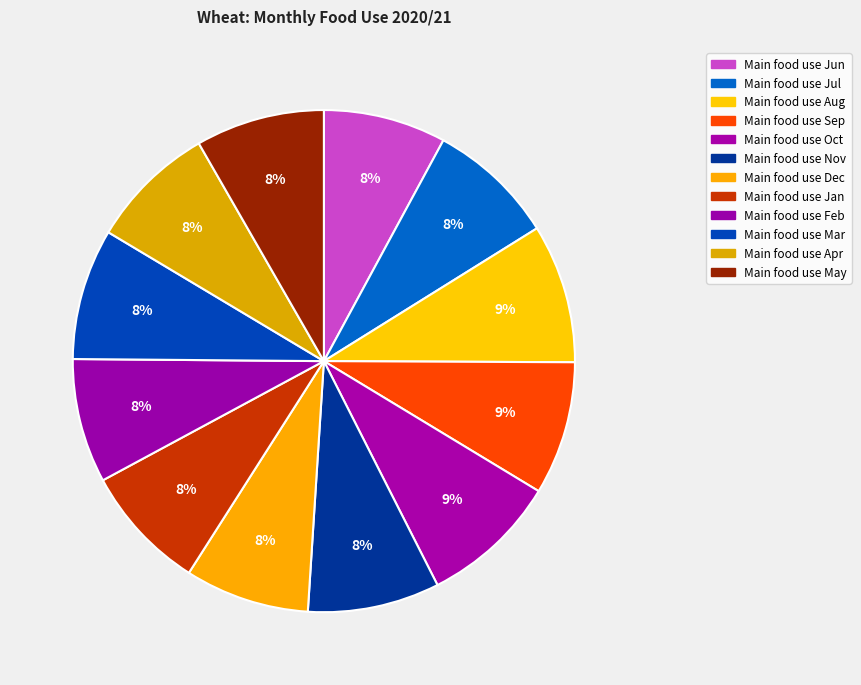

How many slices are in this pie chart?

12